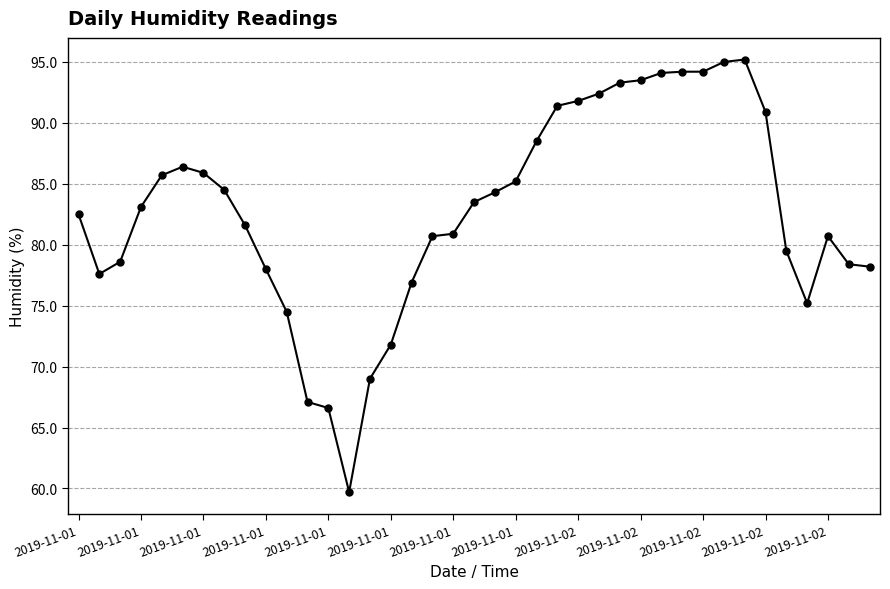

What is the smallest value displayed?

59.7